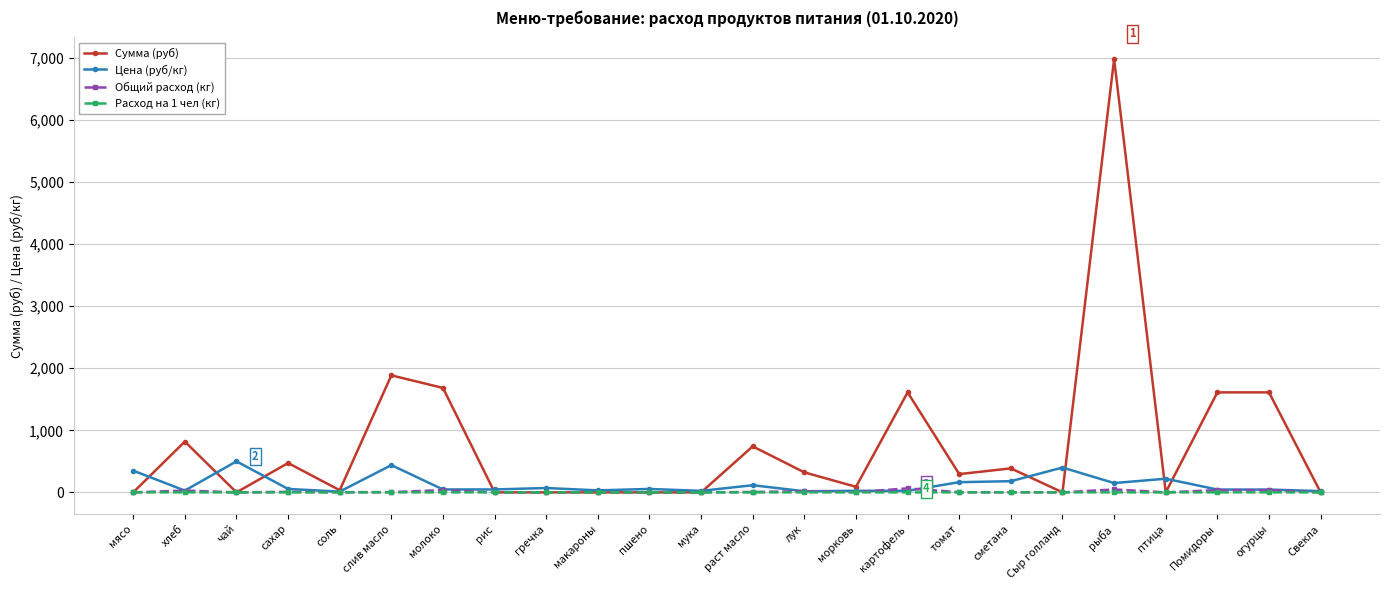

What is the label of the 13th point from the right?

мука